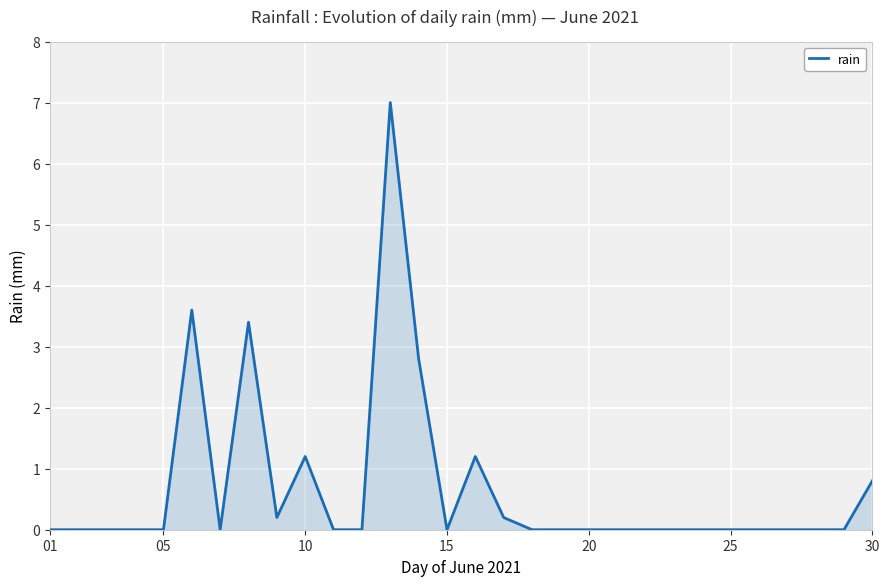

What is the greatest value displayed?

7.0